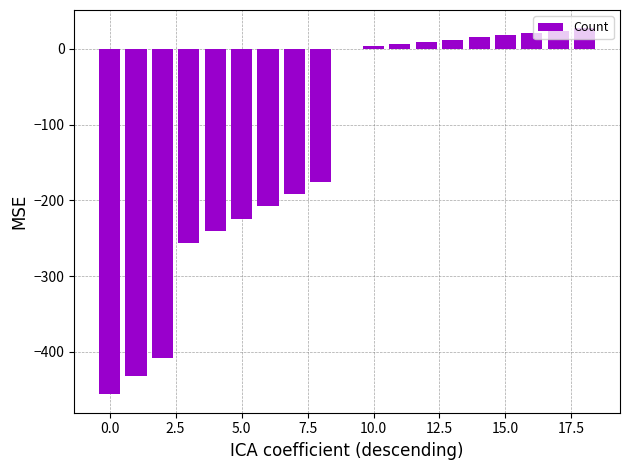

What is the sum of all values?

-2457